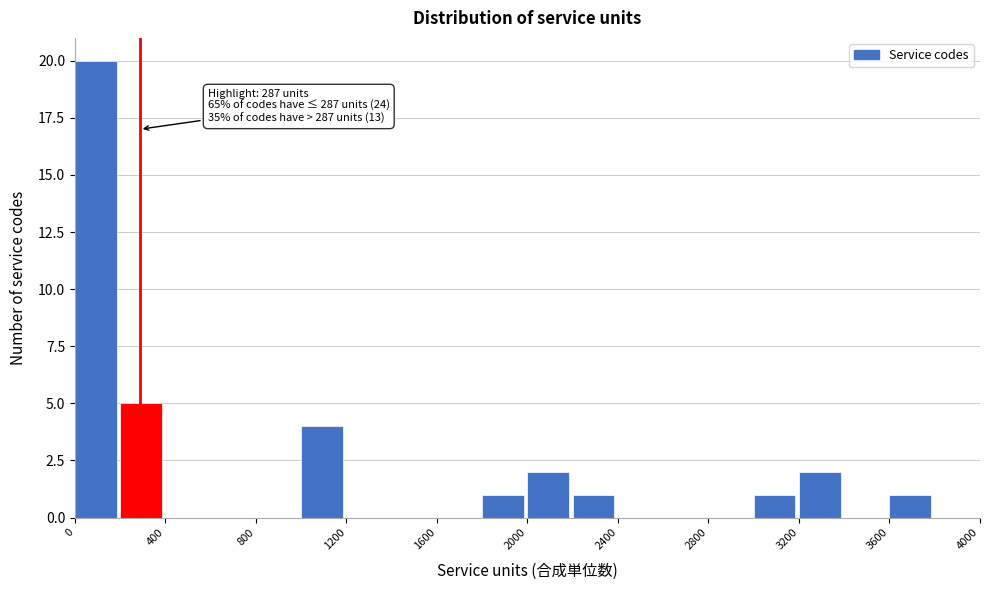

Which range on the x-axis has the tallest bar?

0 to 200